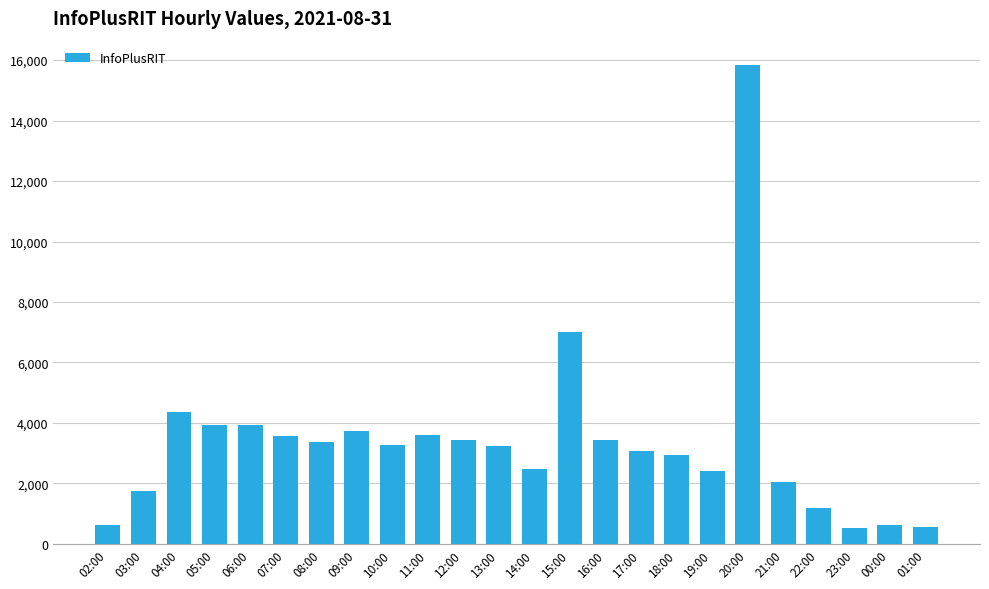

What is the sum of the values at 02:00 and 05:00?

4568